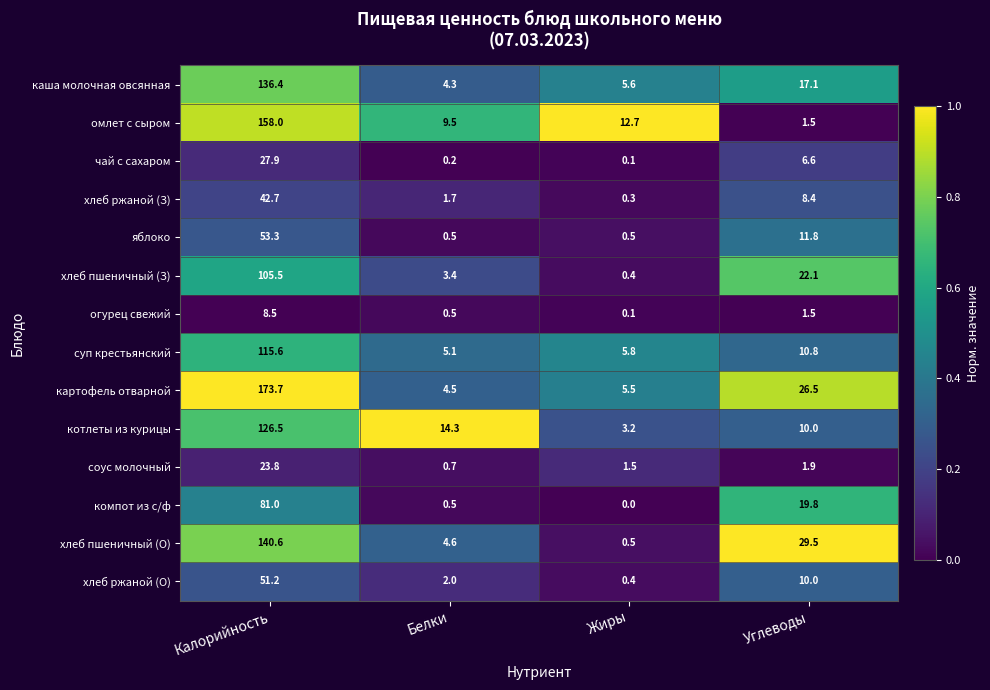

Is it true that яблоко equals 18.5 at Углеводы?

False